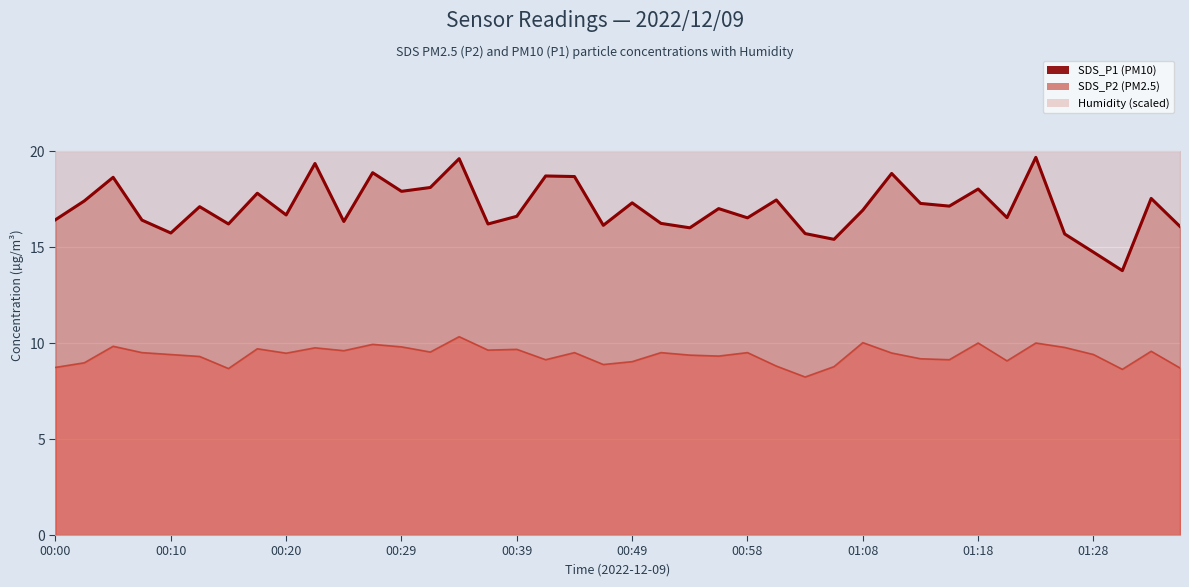

What is the difference between the maximum and minimum values in the SDS_P1 line series?

5.9